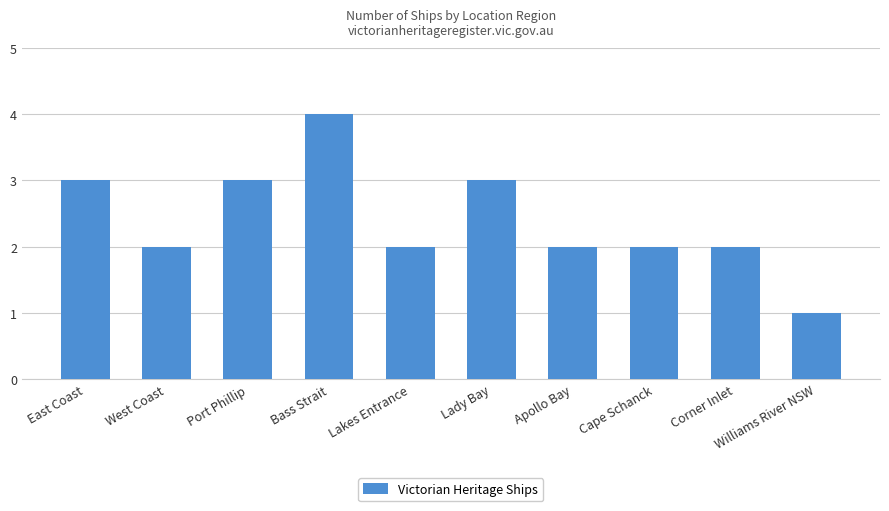

True or false: the data shows 5 at Lady Bay.

False